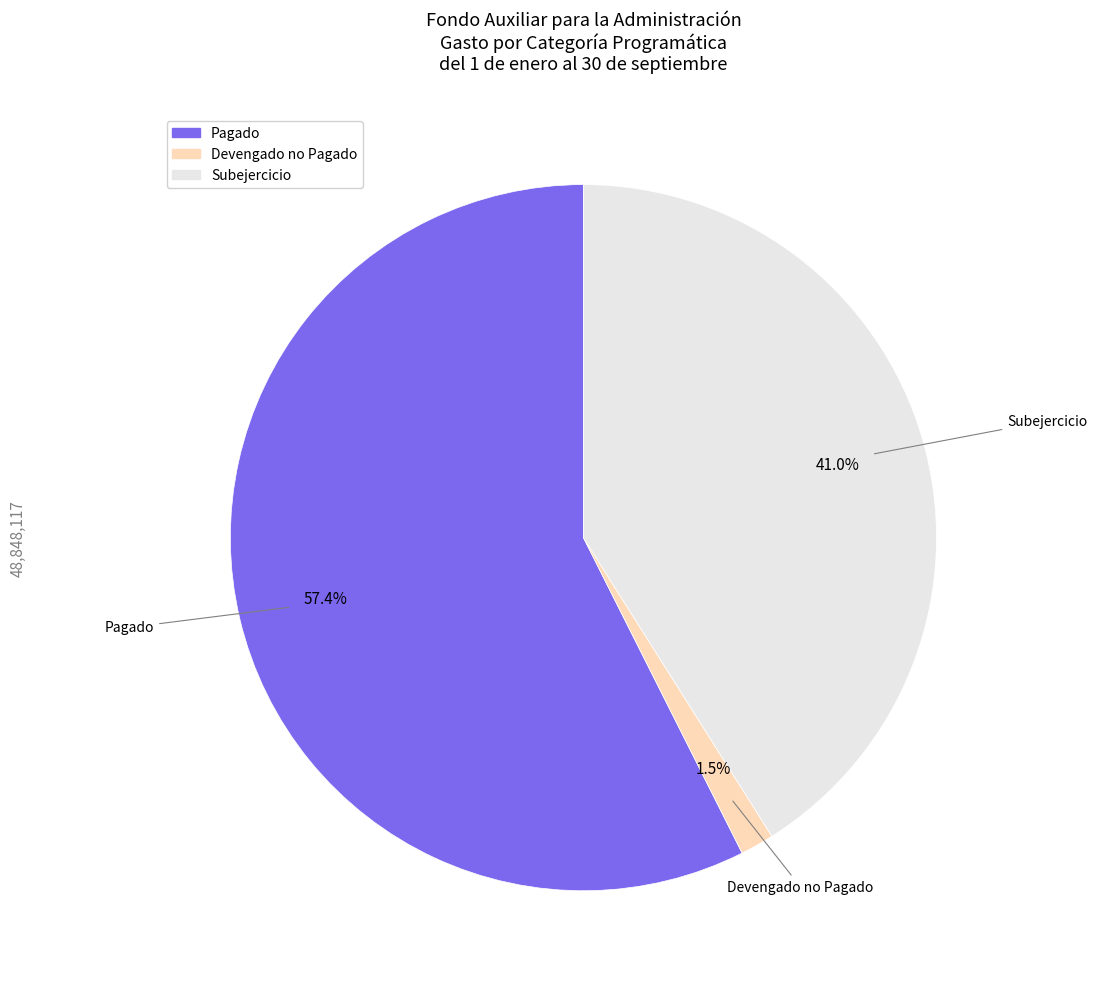

Does any single category account for the majority?

Yes